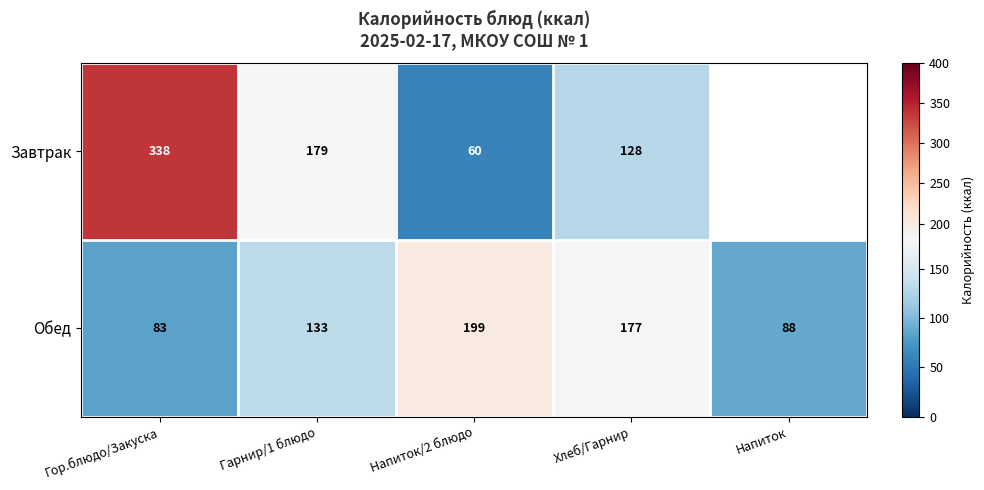

At which category does the chart reach its minimum across all series?

Напиток/2 блюдо